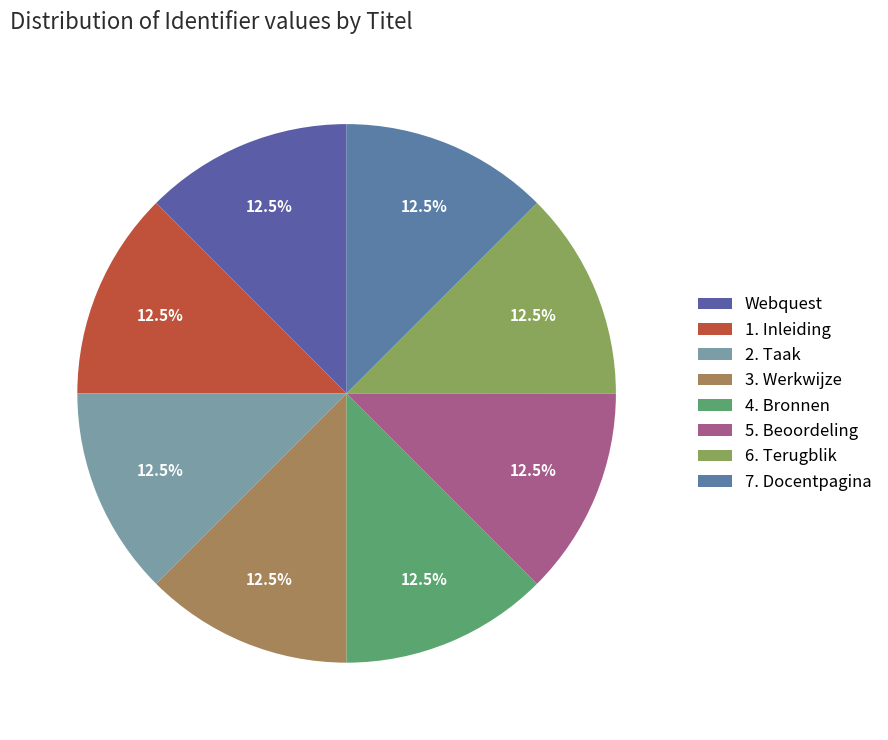

Does 3. Werkwijze account for over 50% of the chart?

No